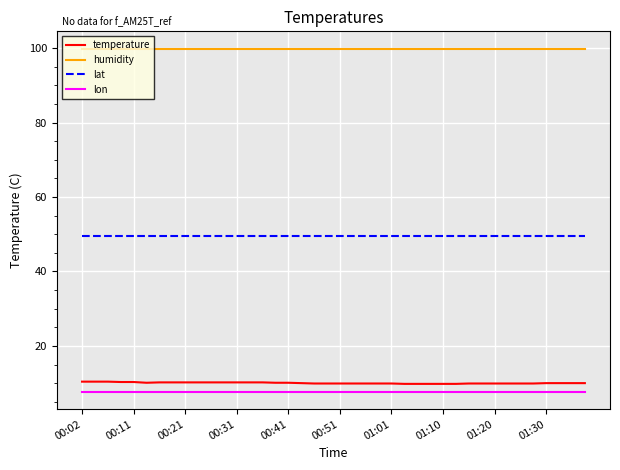

What is the smallest value displayed?

7.6